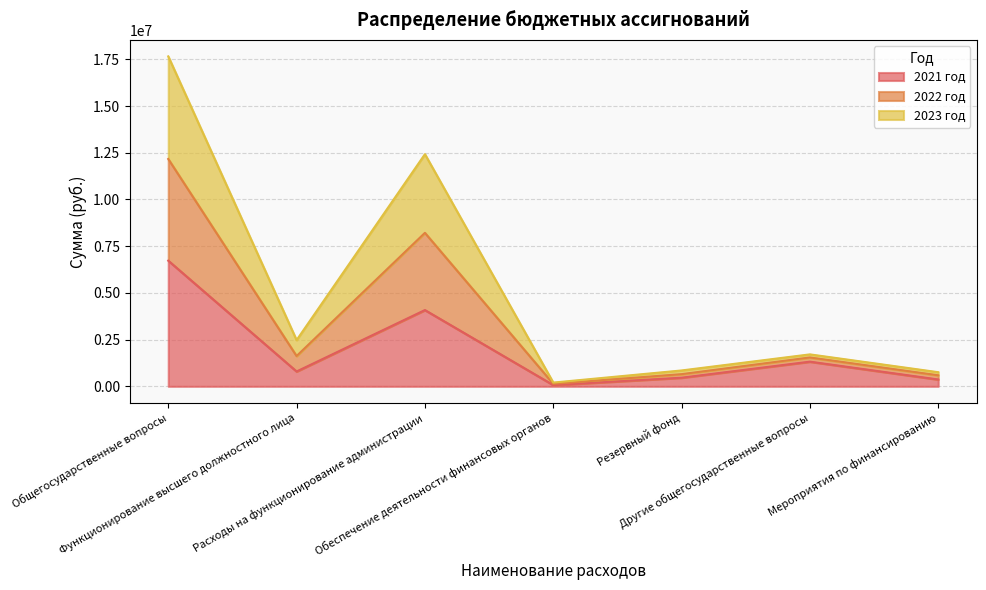

At which category is the sum across all series the highest?

Общегосударственные вопросы